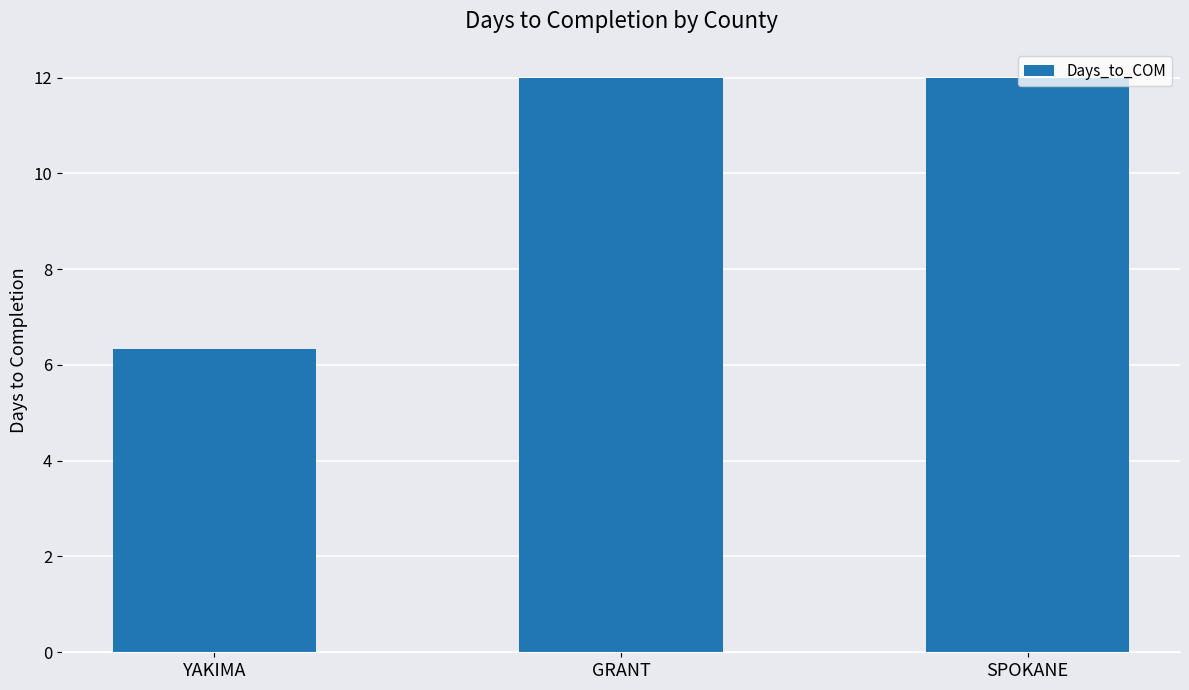

What is the difference between the values at SPOKANE and YAKIMA?

5.7